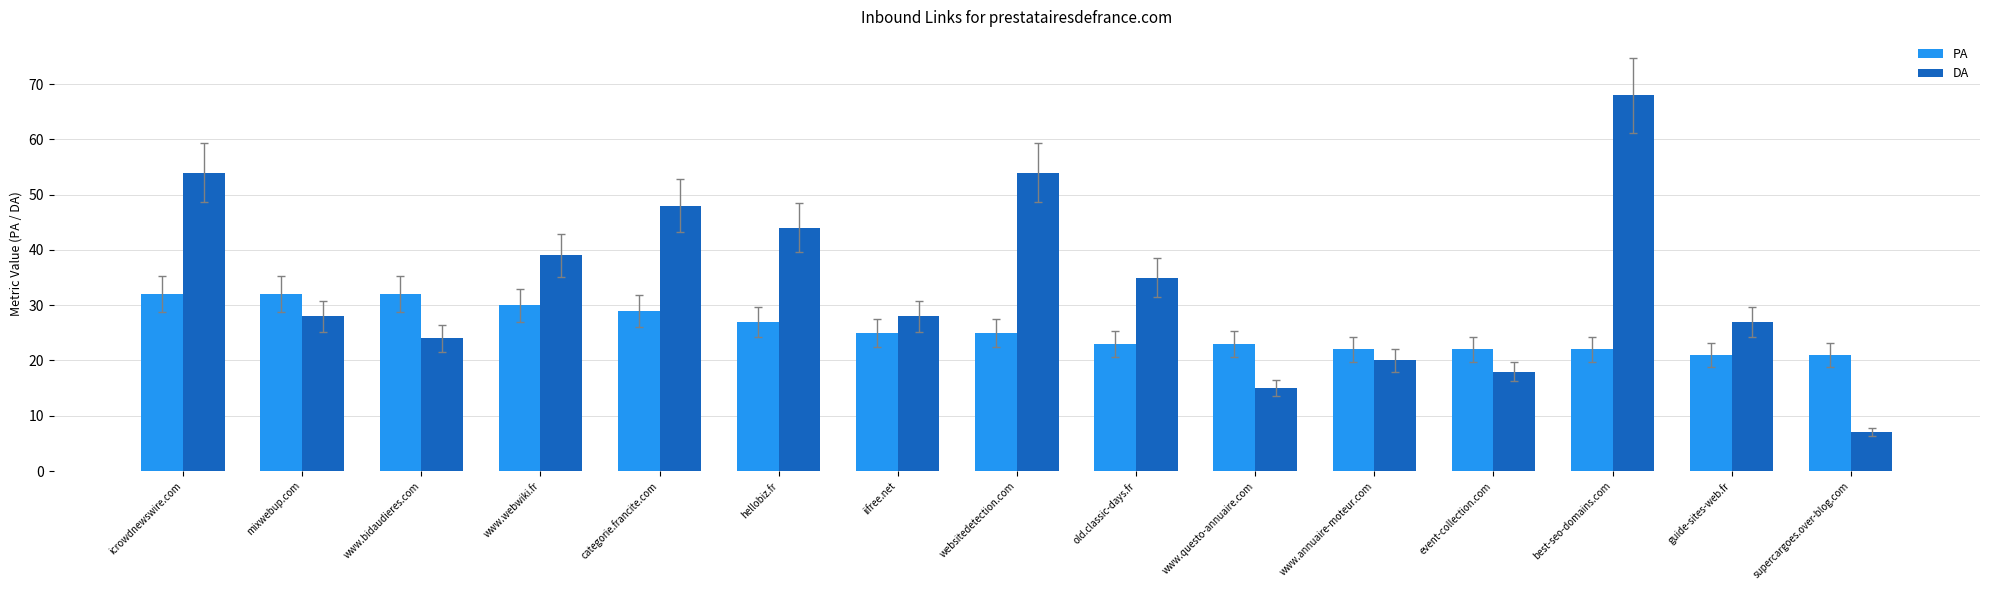

What is the label of the 2nd bar from the left?

mixwebup.com